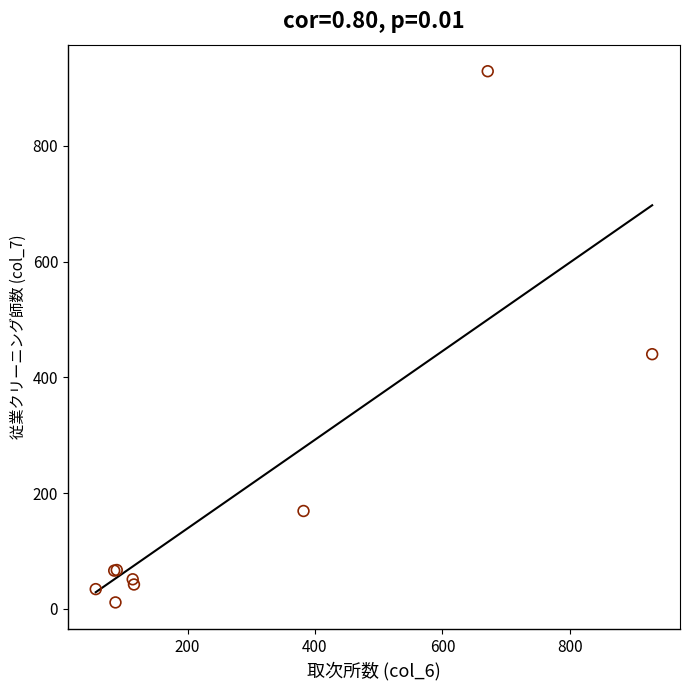

What Y value in the scatter plot is closest to 470?

440